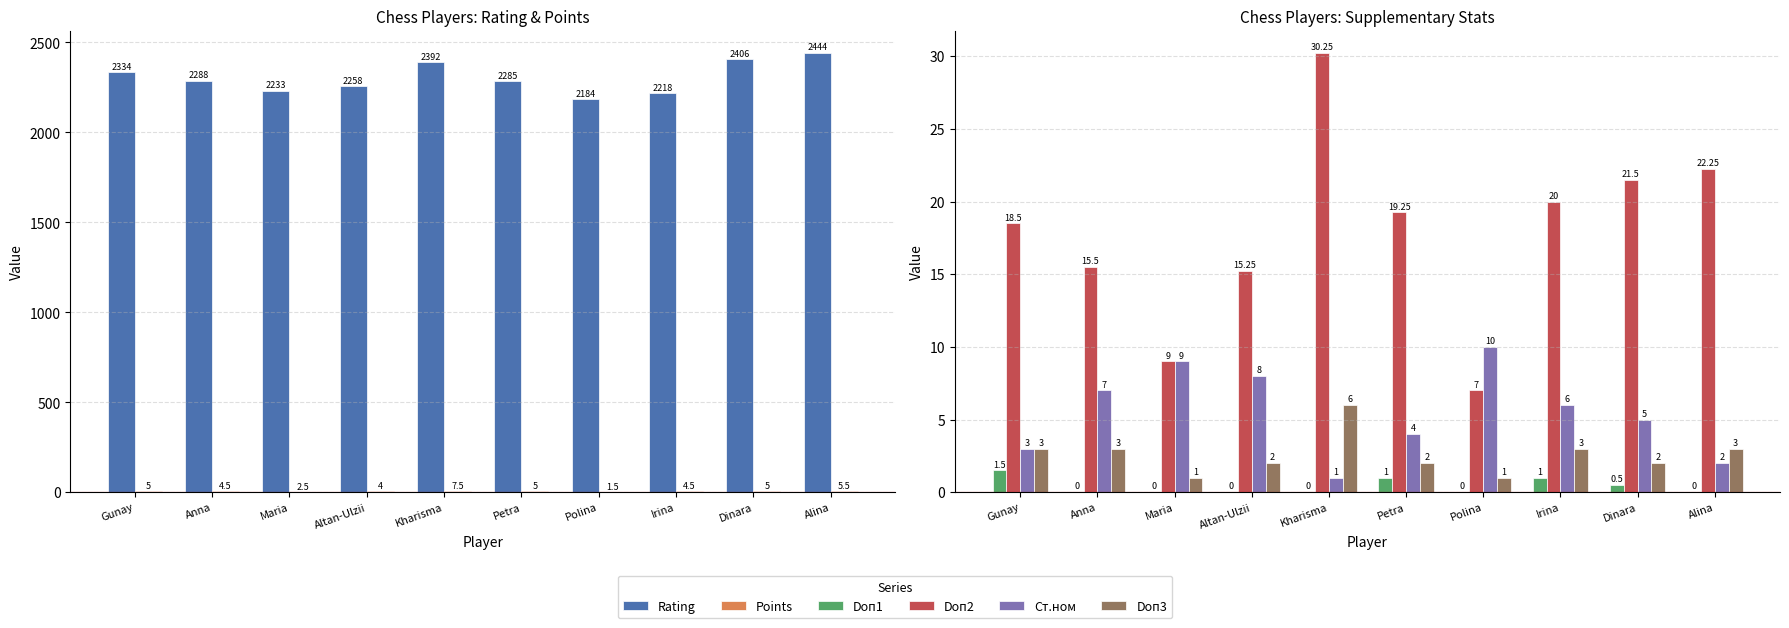

What is the spread (max minus min) of values at Polina?

2184.0